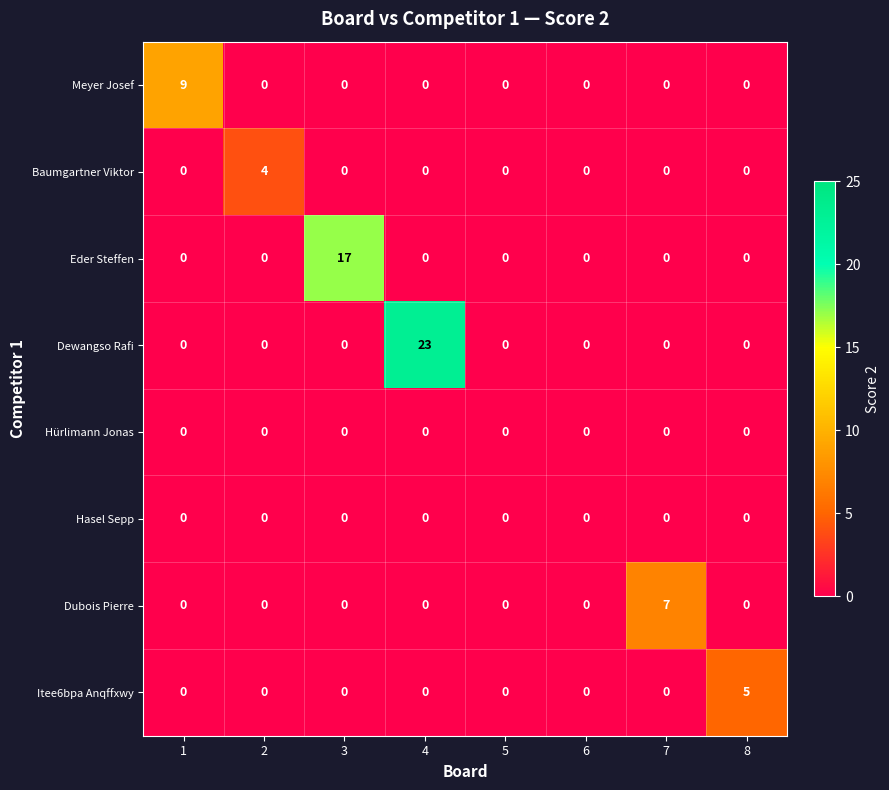

How many distinct data groups are displayed?

8